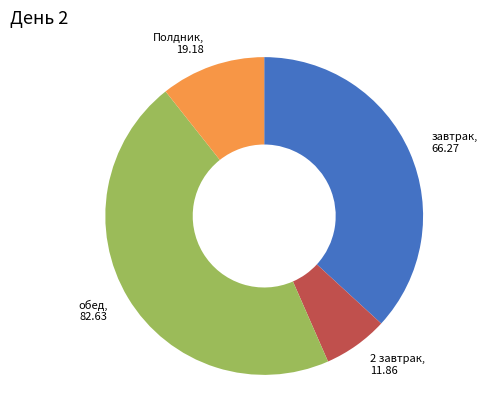

What is the smallest slice in the pie chart?

2 завтрак